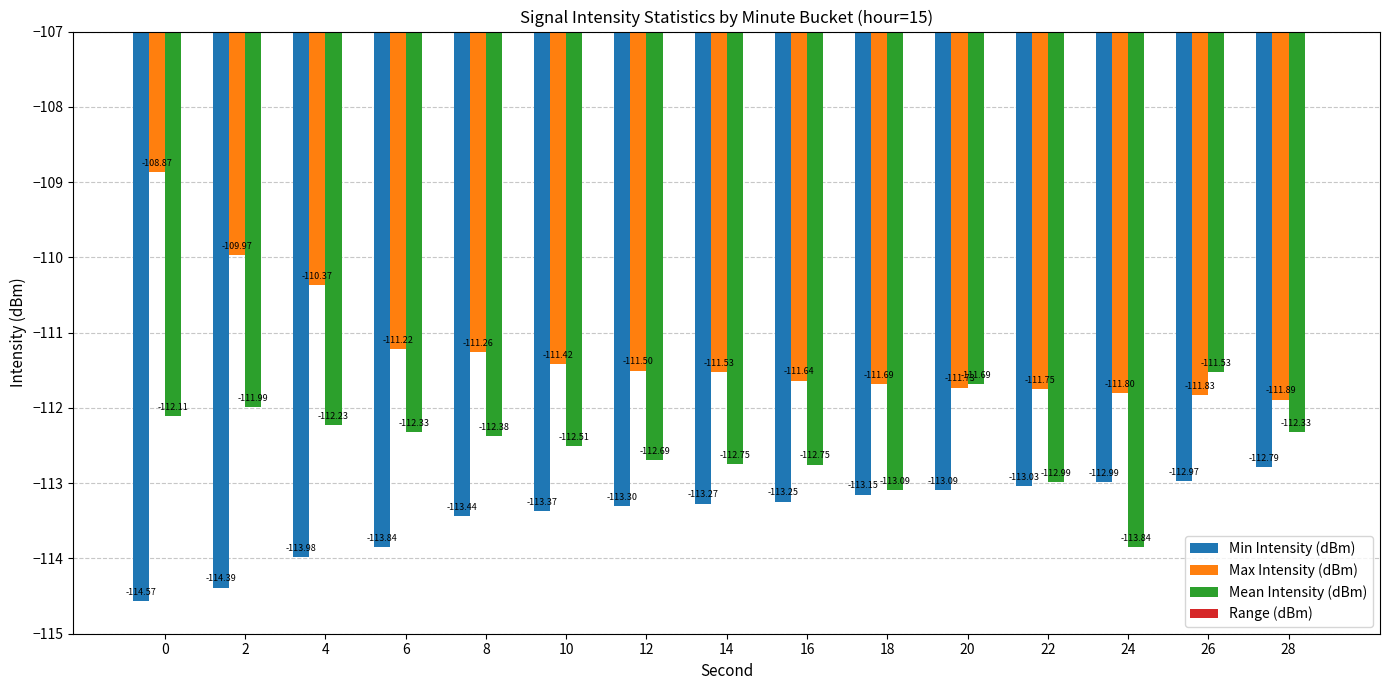

What is the sum of the Max Intensity (dBm) values at 10 and 2?

-221.4